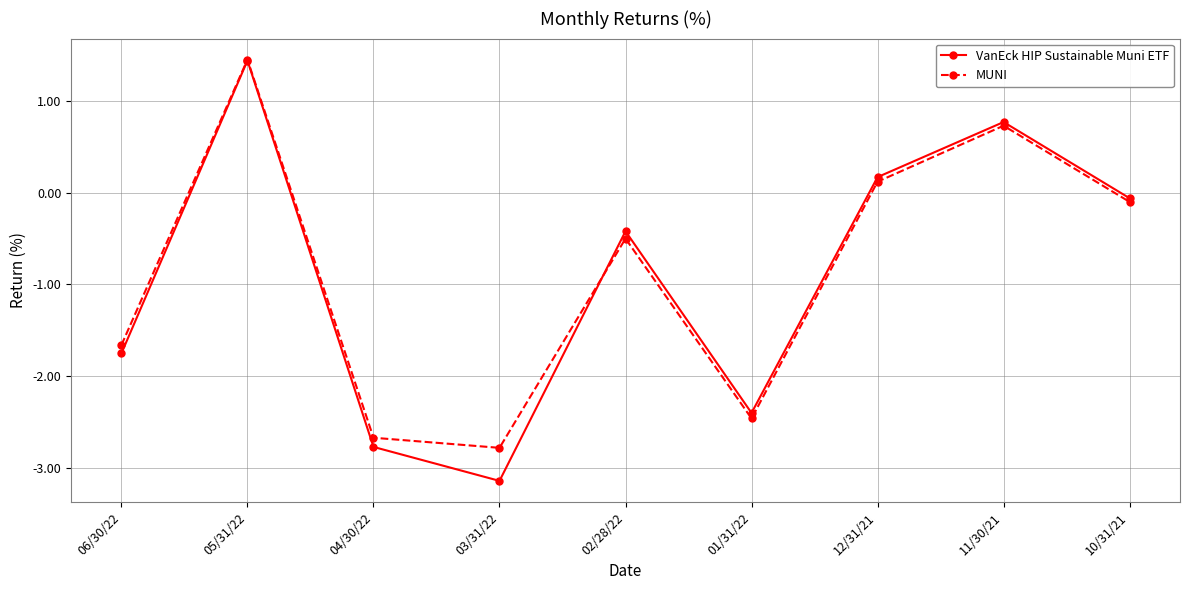

At which category does VanEck HIP Sustainable Muni ETF reach its first local peak?

05/31/22